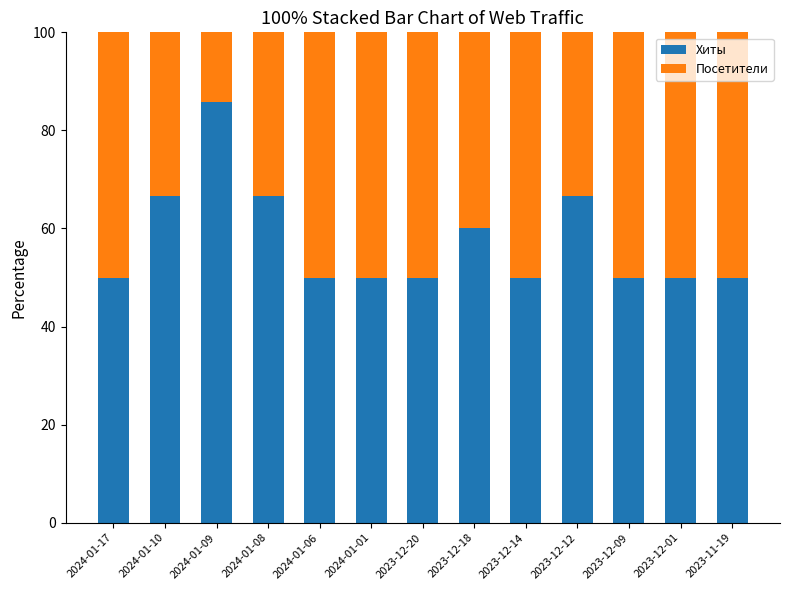

How many bars are there in total?

13